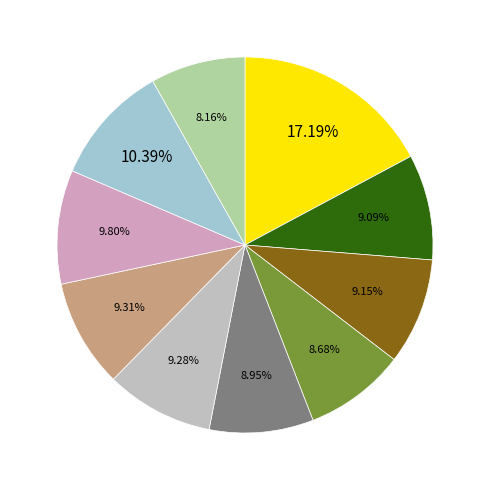

To the nearest percent, what is the difference between the largest and smallest slice percentages?

9%